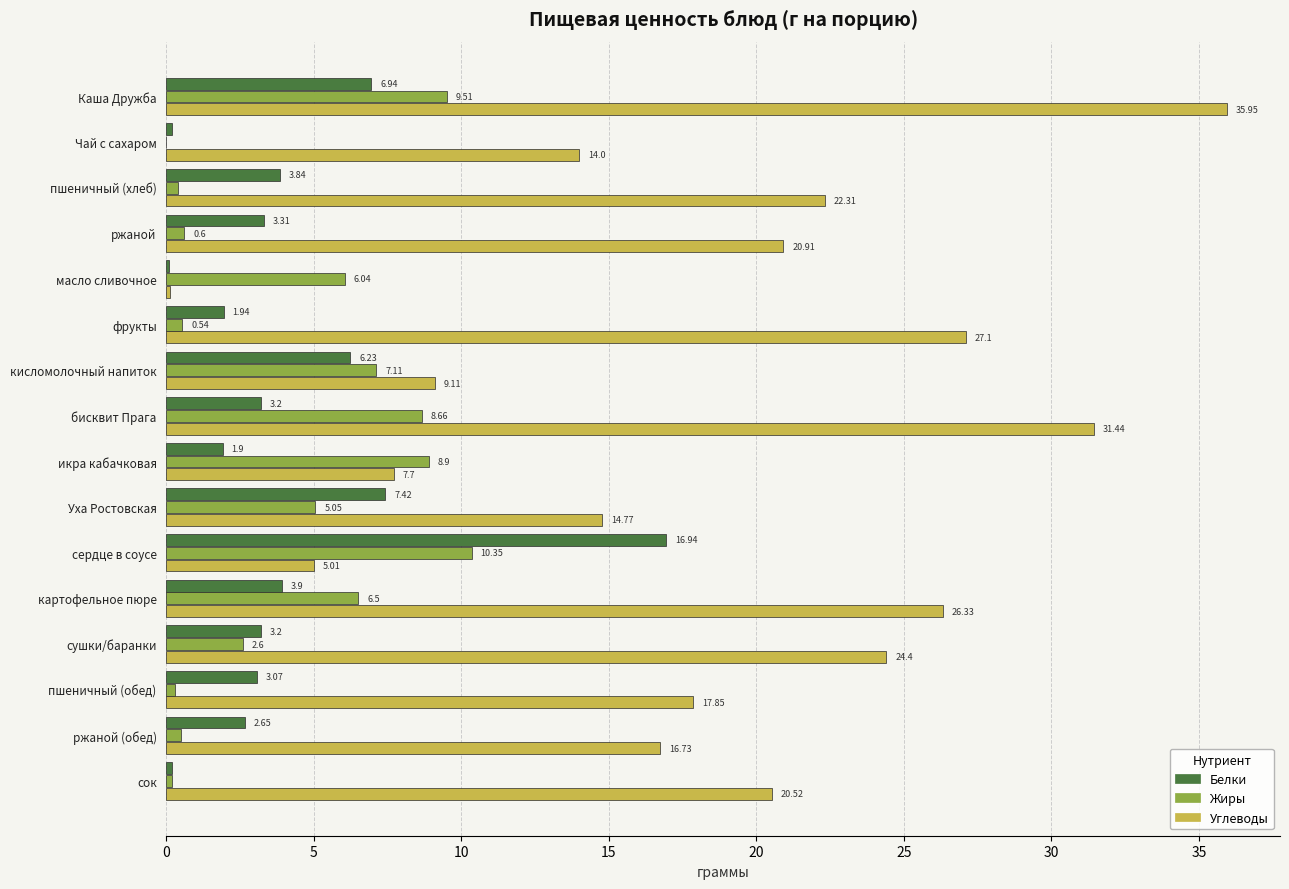

How many categories are shown in the chart?

16